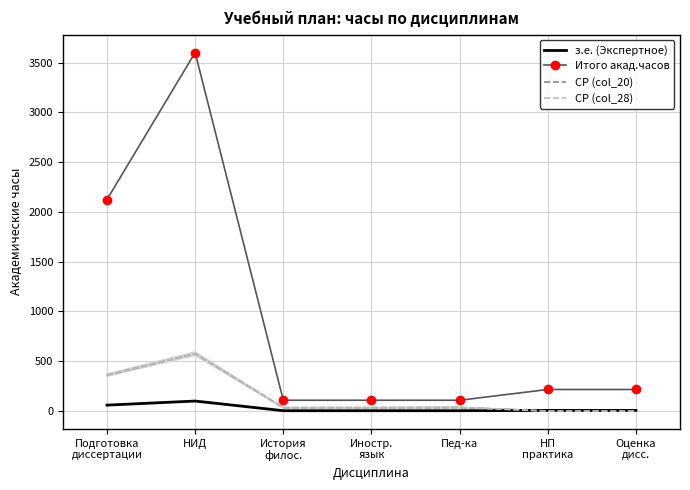

Which series changed the most between Иностр.
язык and Пед-ка?

СР (col_28)